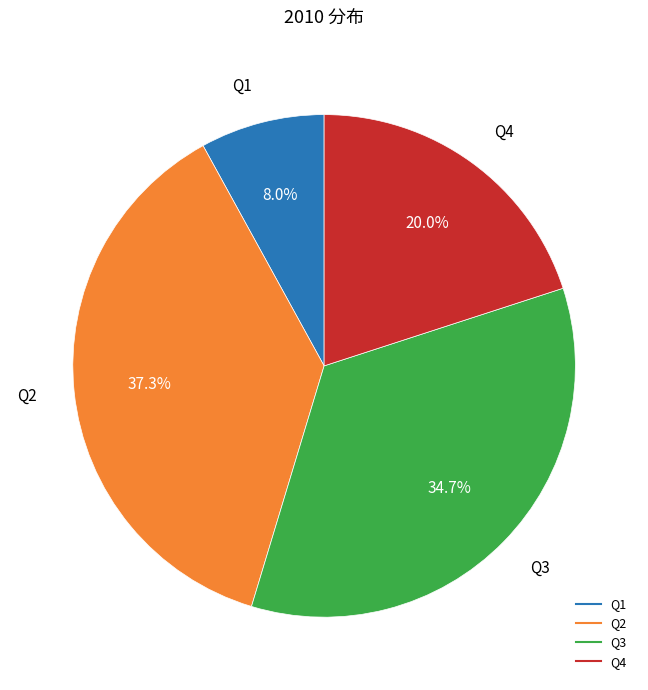

Does Q4 represent more than half of the total?

No